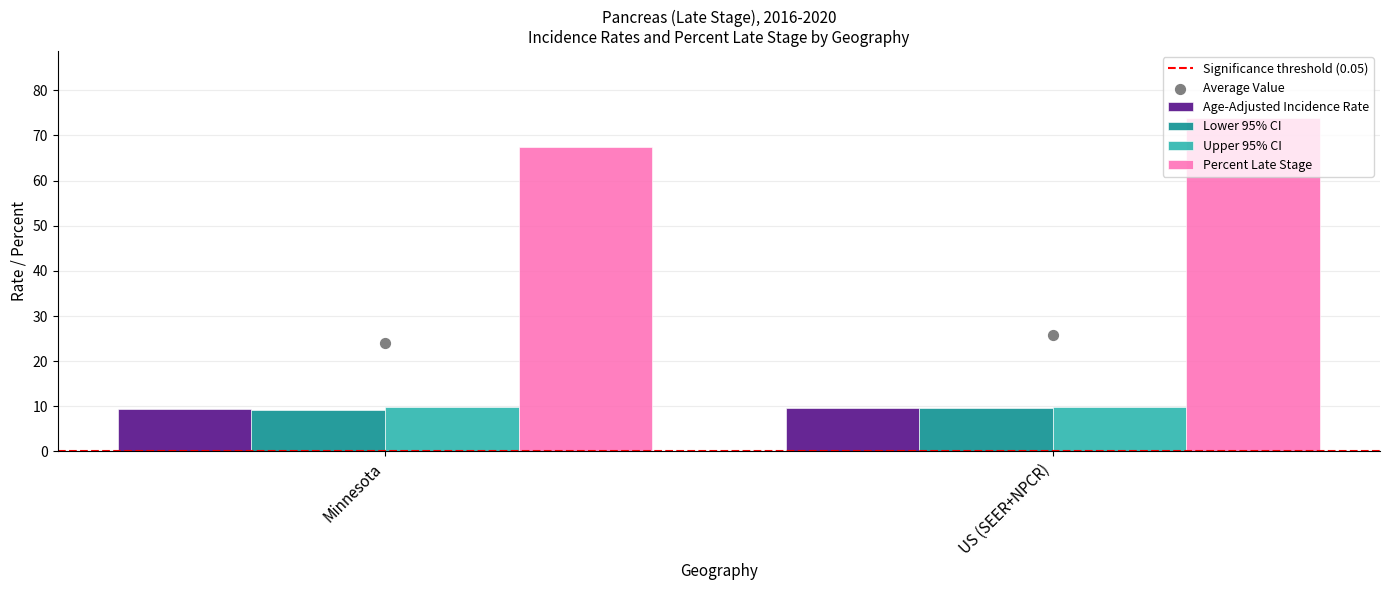

At which category is the sum across all series the highest?

US (SEER+NPCR)